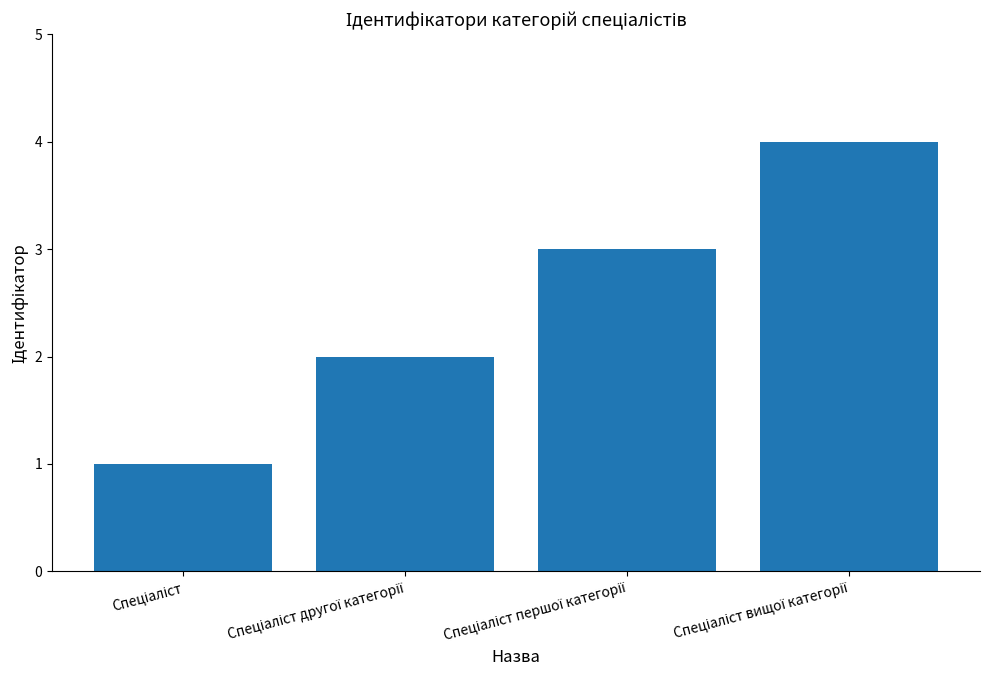

Are the bars horizontal?

No